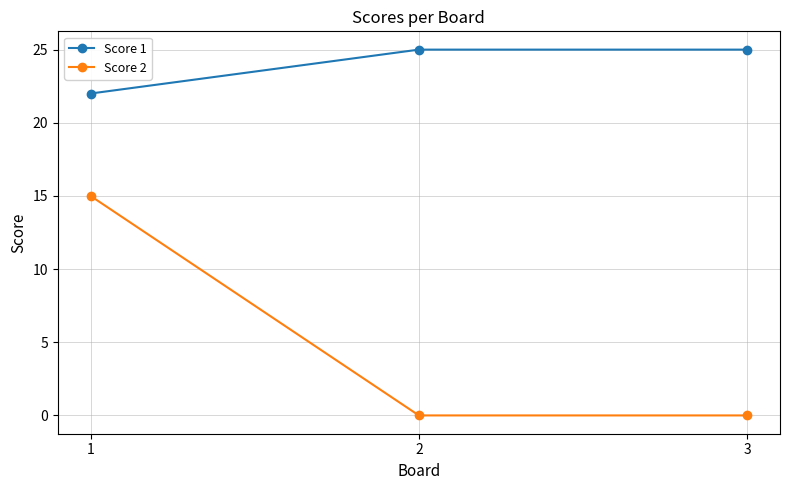

What is the maximum value shown in the chart?

25